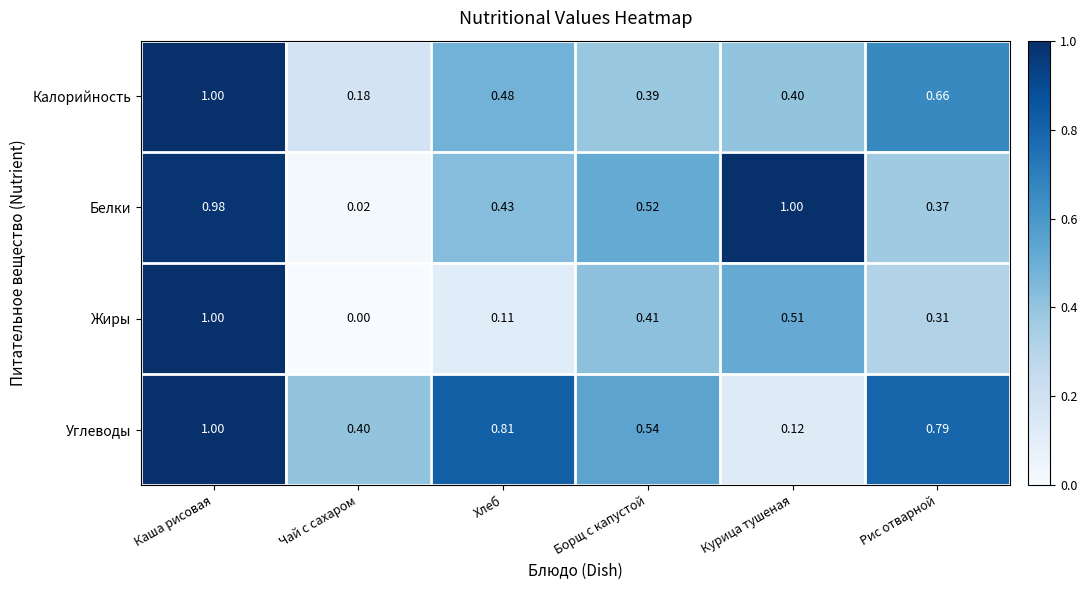

Rank the series at Хлеб from lowest to highest value.

Жиры, Белки, Калорийность, Углеводы